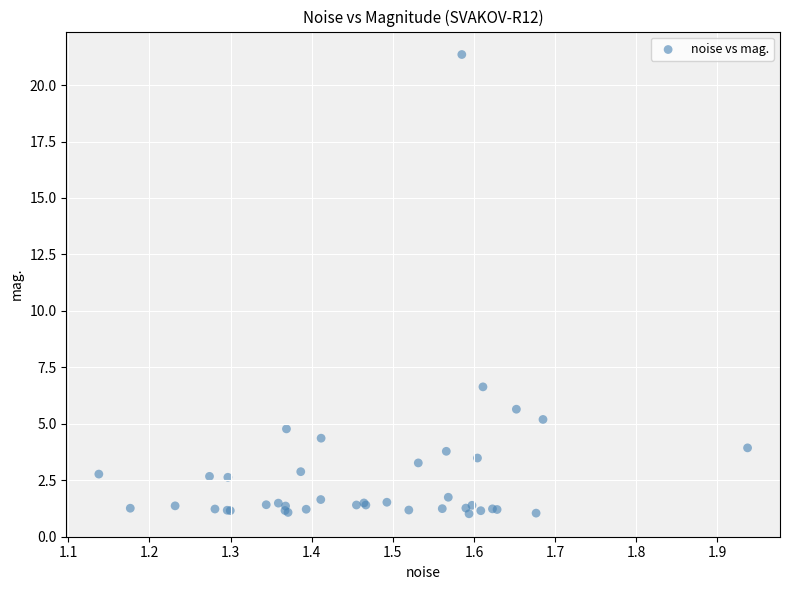

What Y value in the scatter plot is closest to 11?

6.6